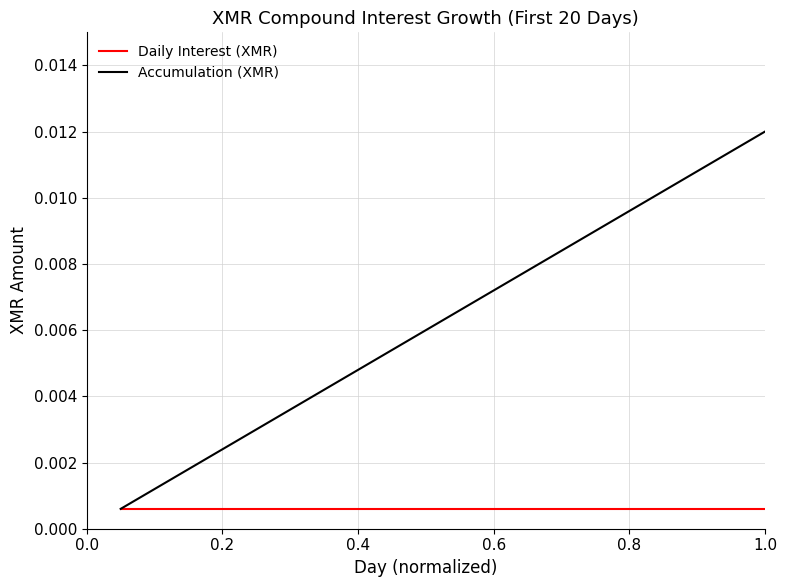

Which series has the largest range (max minus min)?

Accumulation (XMR)